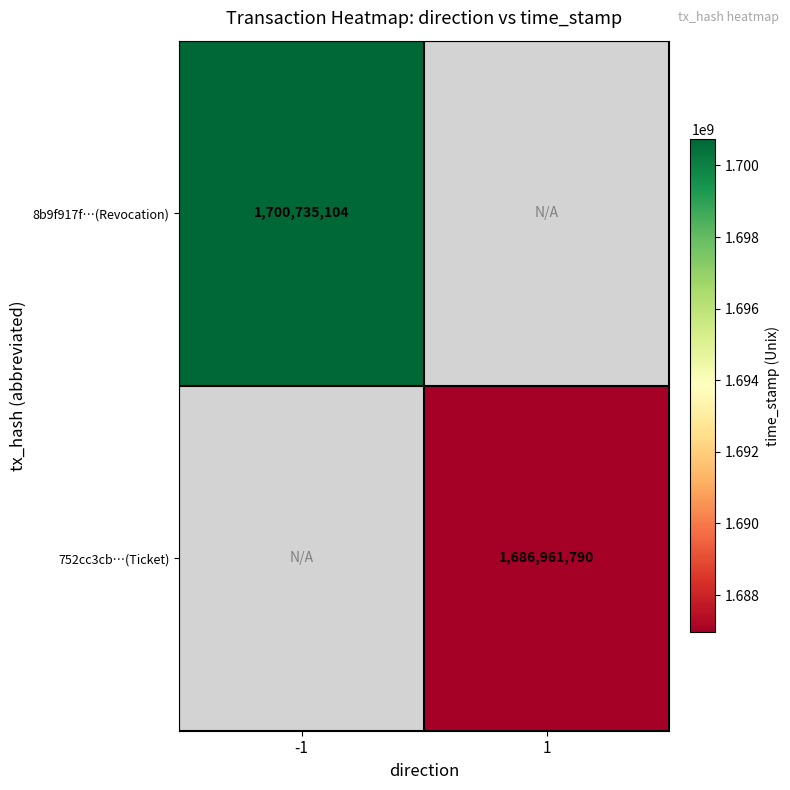

The 8b9f917f…(Revocation) series shows 780687407 at -1. True or false?

False